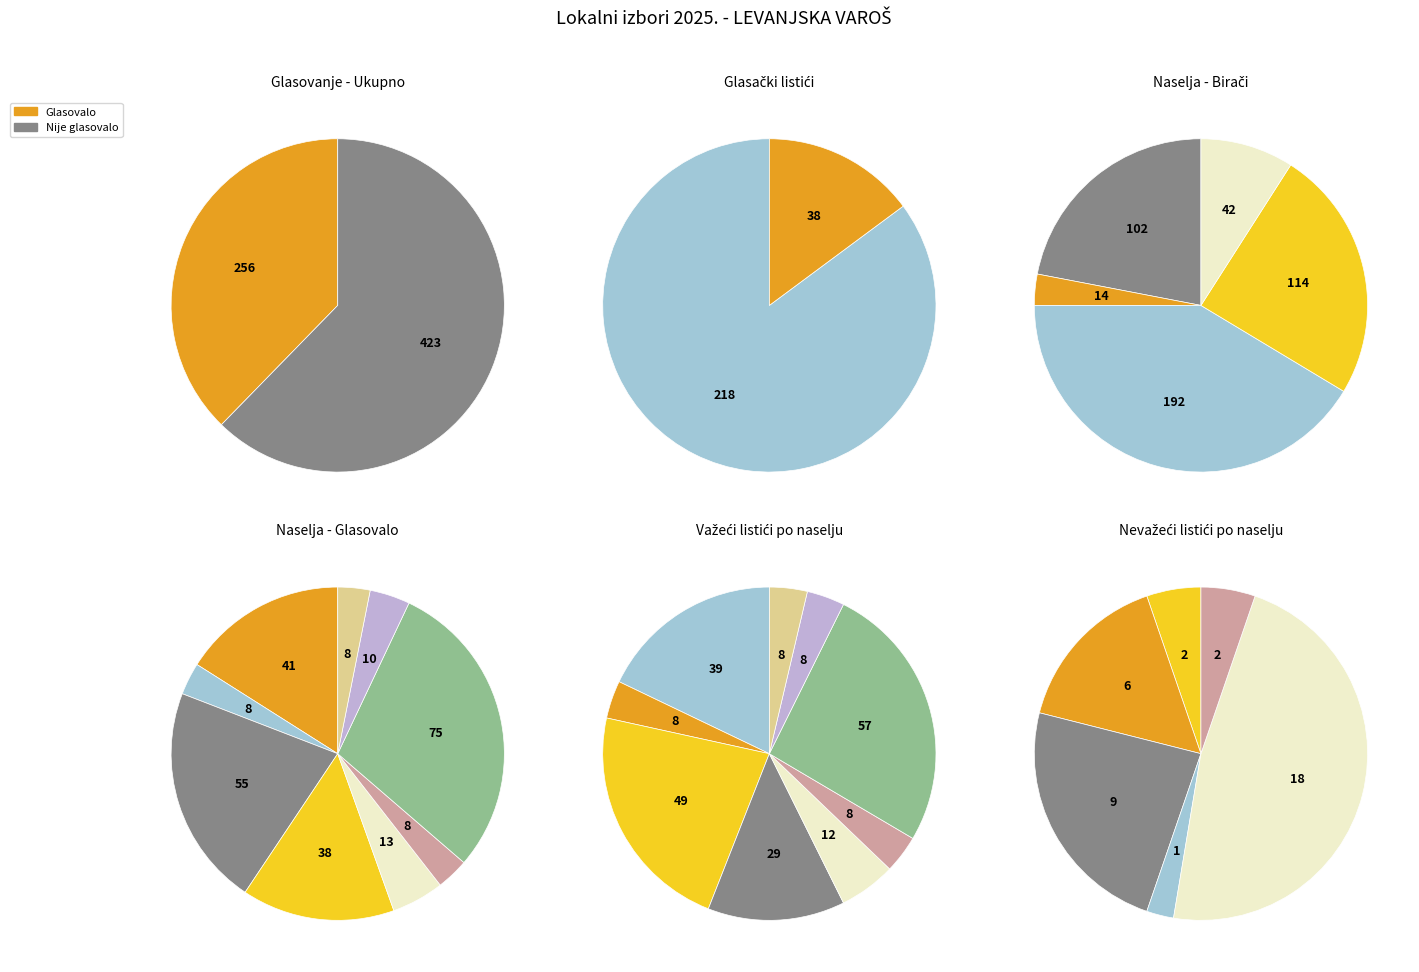

True or false: MILINAC accounts for 1% of the total.

False